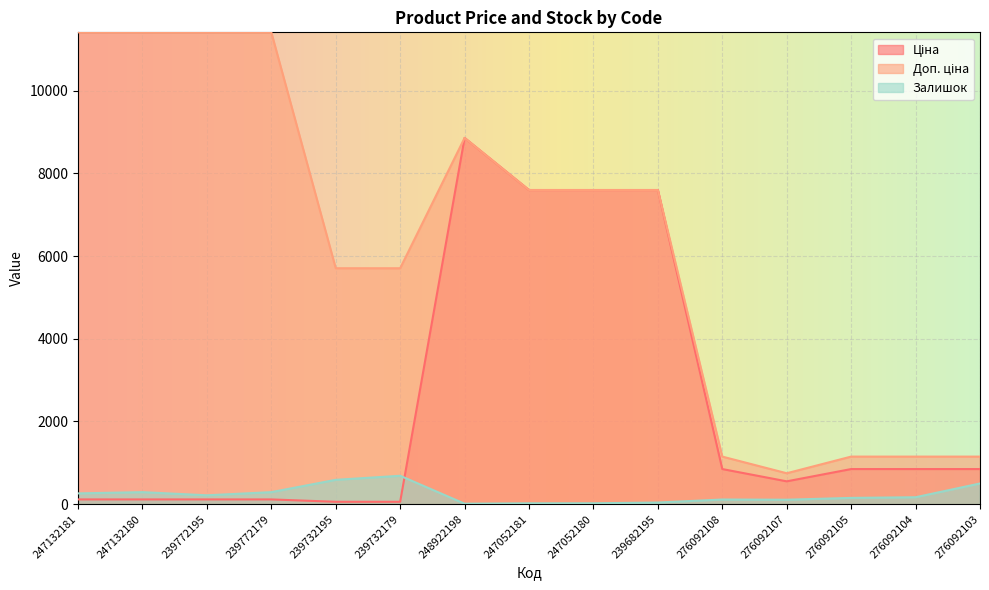

At which label does Залишок reach its minimum?

248922198